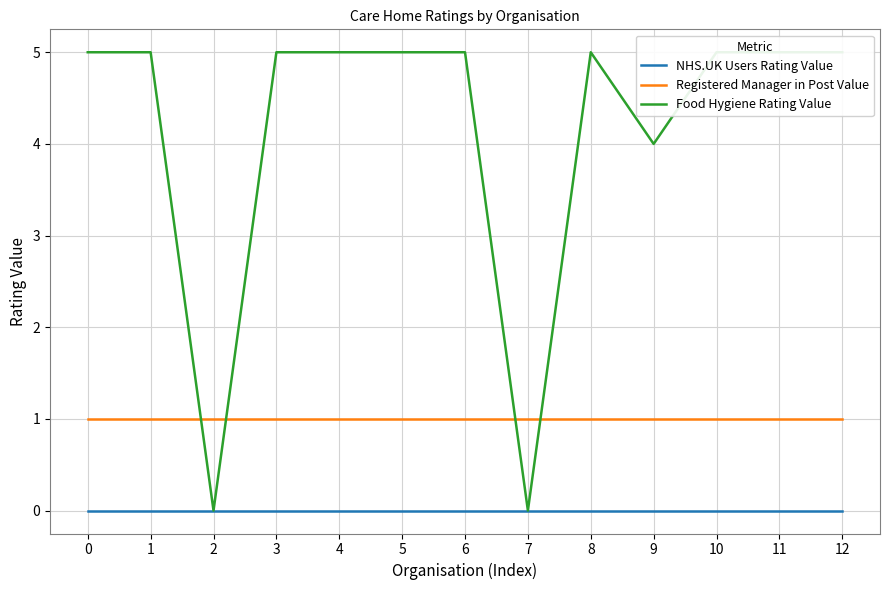

True or false: Food Hygiene Rating Value and Registered Manager in Post Value cross at least once.

True